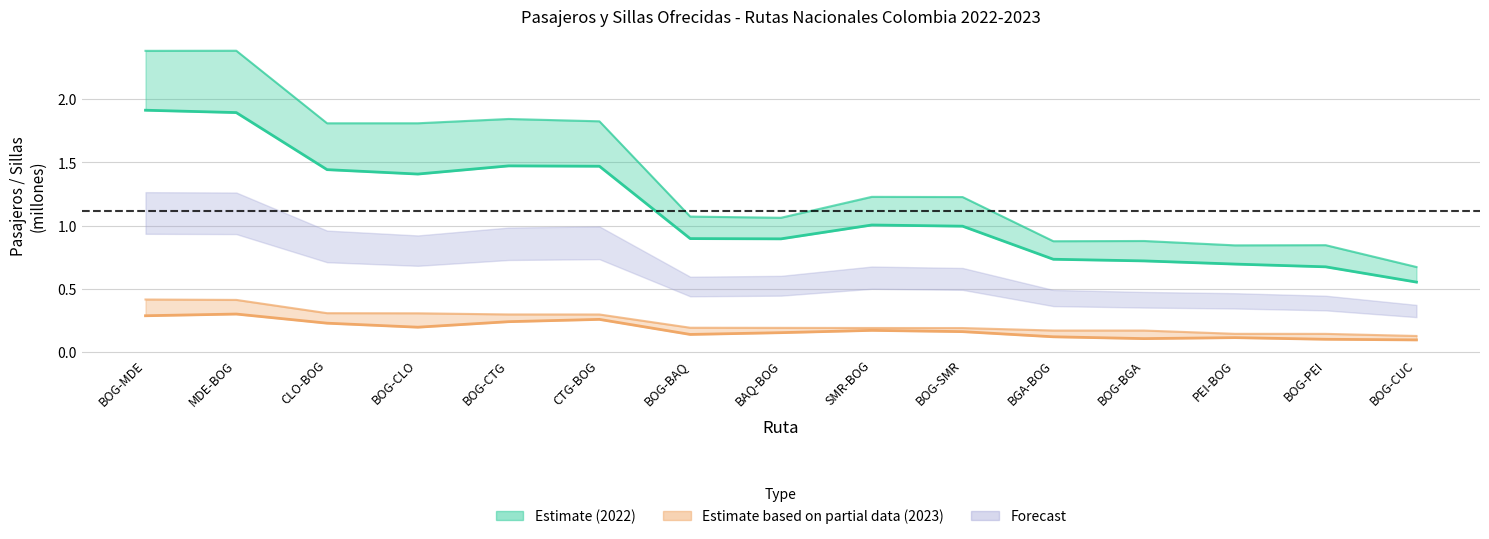

True or false: Sillas 2022 and Sillas 2023 intersect in this chart.

False